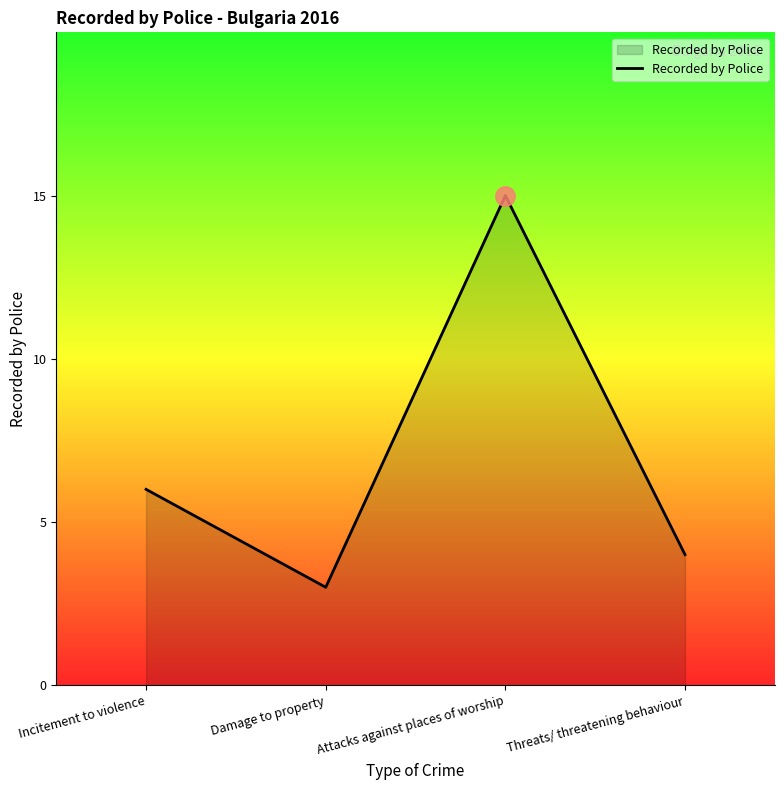

What is the ratio of the value at Damage to property to the value at Incitement to violence?

0.5